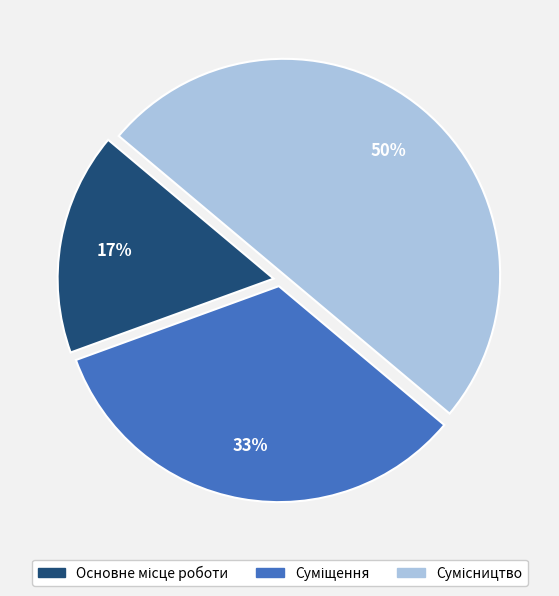

To the nearest percent, what is the difference between the largest and smallest slice percentages?

33%